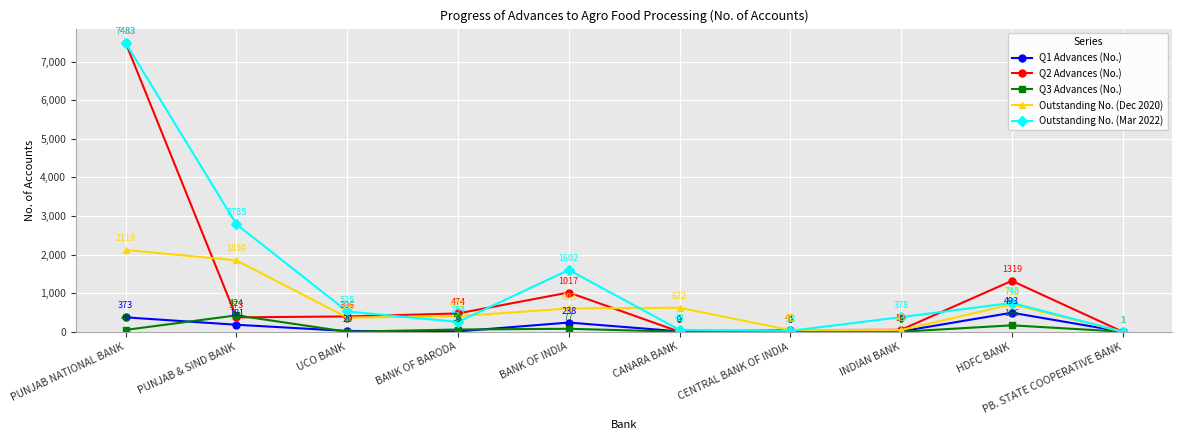

In Outstanding No. (Mar 2022), how many points are lower than both neighbors (excluding endpoints)?

2